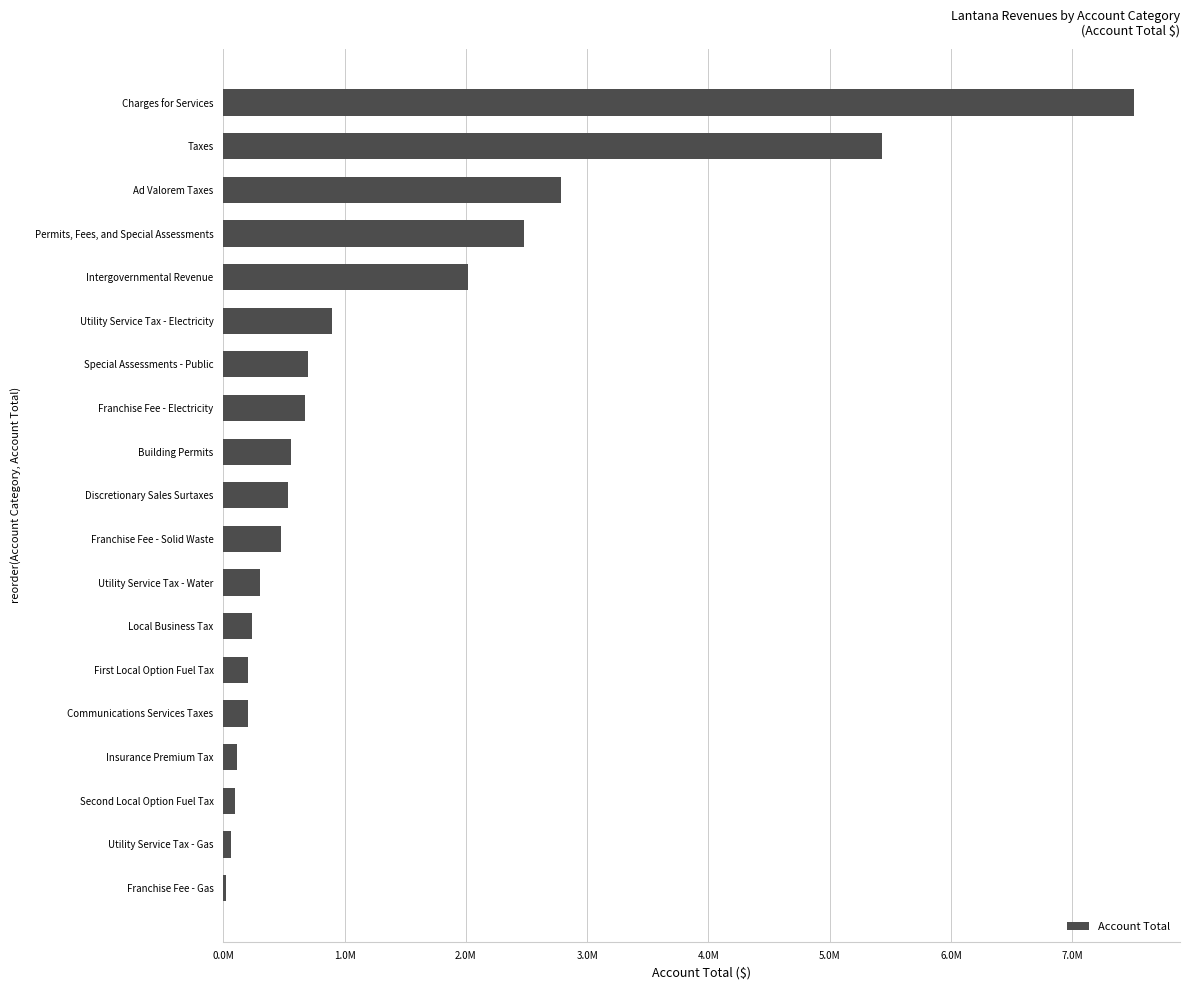

Are the bars horizontal?

Yes